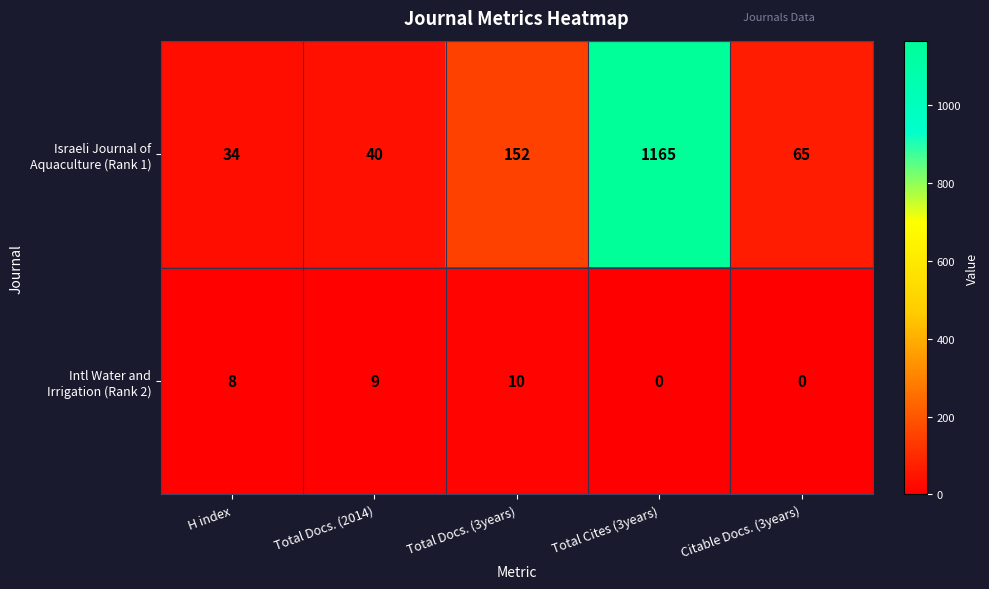

What is the difference between the highest and lowest values at Total Cites (3years)?

1165